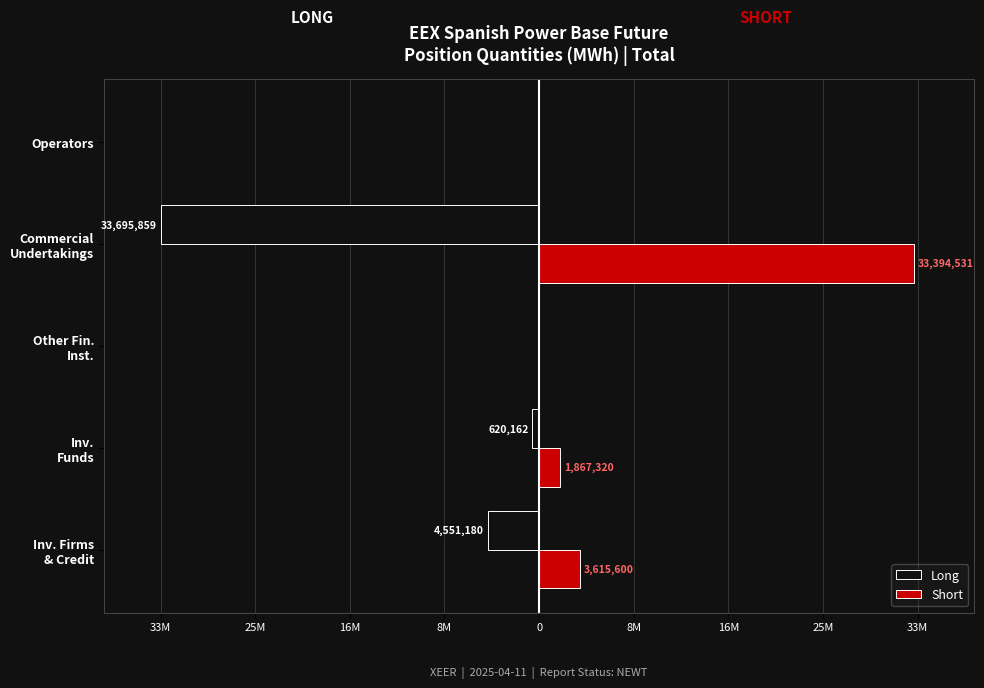

What are all the series names shown in the legend?

Long, Short